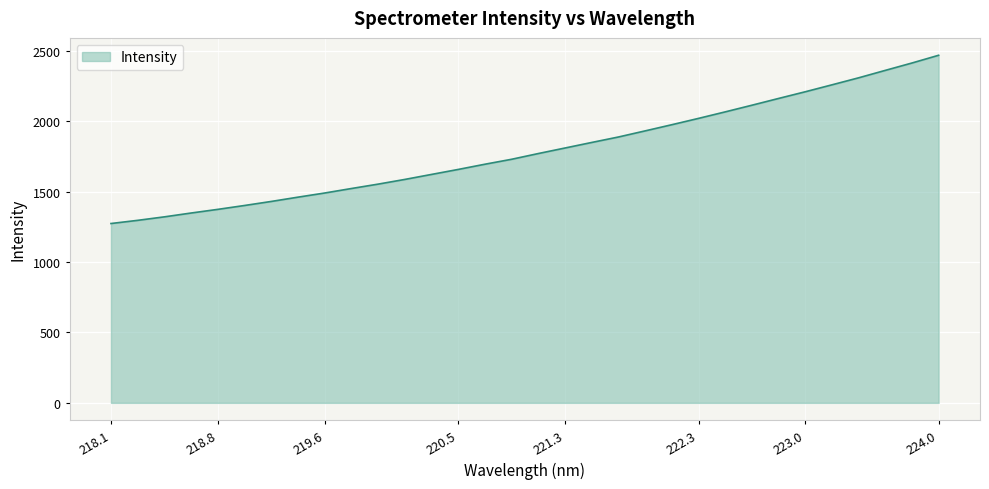

What is the sum of all values?

57355.4